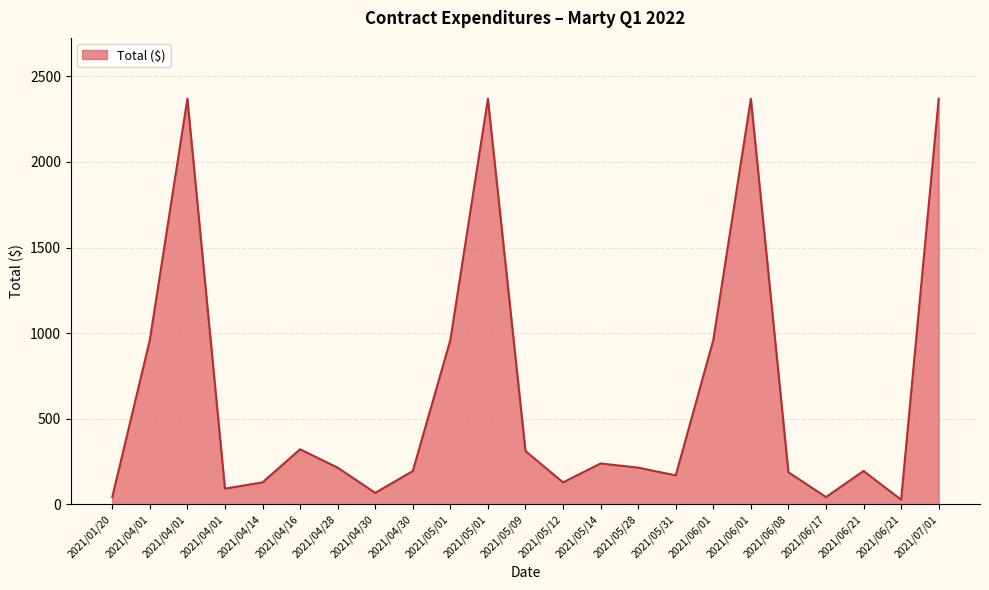

At which category does the data reach its first local valley?

2021/04/01